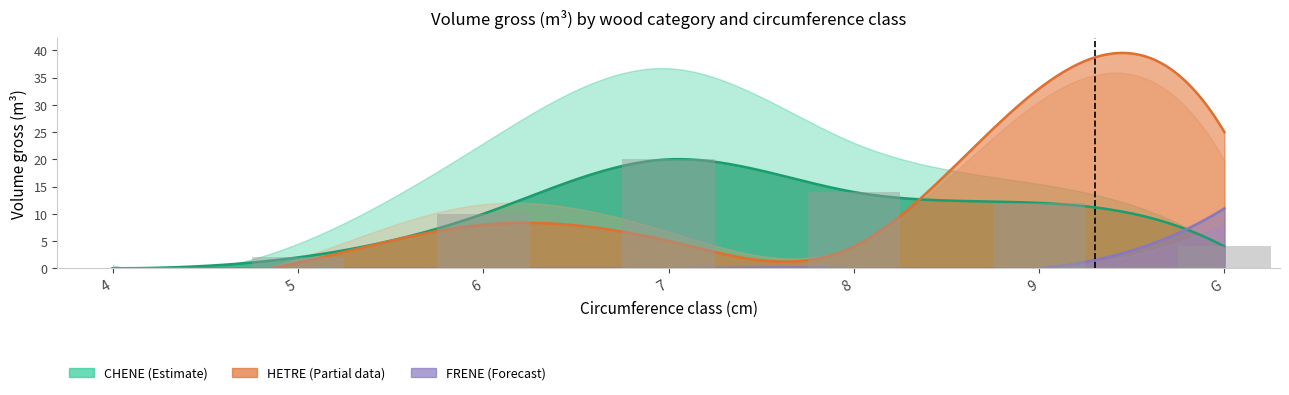

Rank the series by their average value, from highest to lowest.

CHENE_produit_vtgr, HETRE_produit_vtgr, FRENE_produit_vtgr